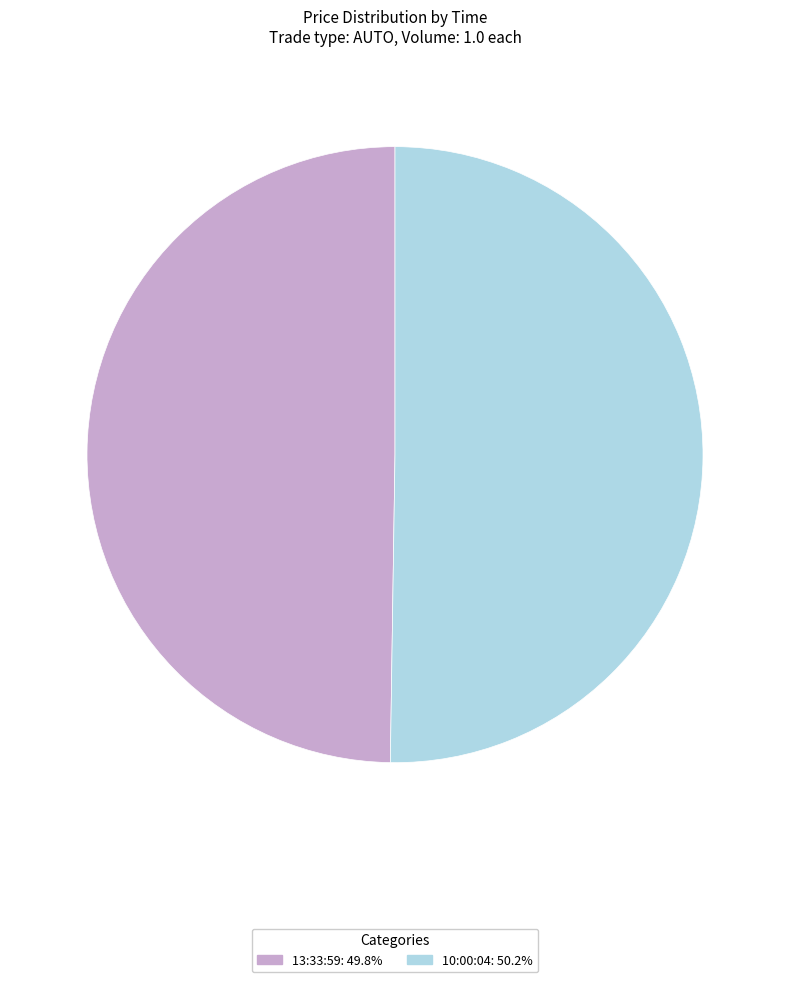

Combined, do 13:33:59 and 10:00:04 account for over 50%?

Yes